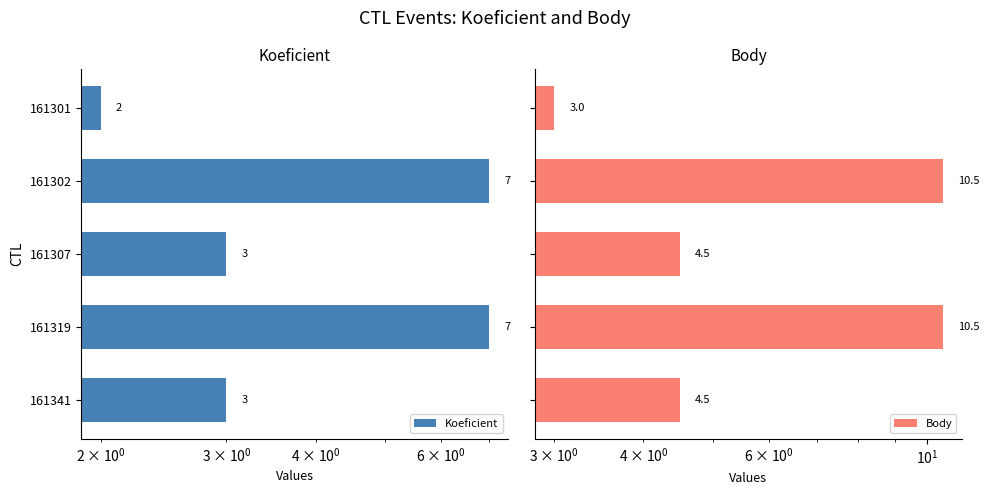

True or false: Koeficient has a value of 1.9 at 161319.

False